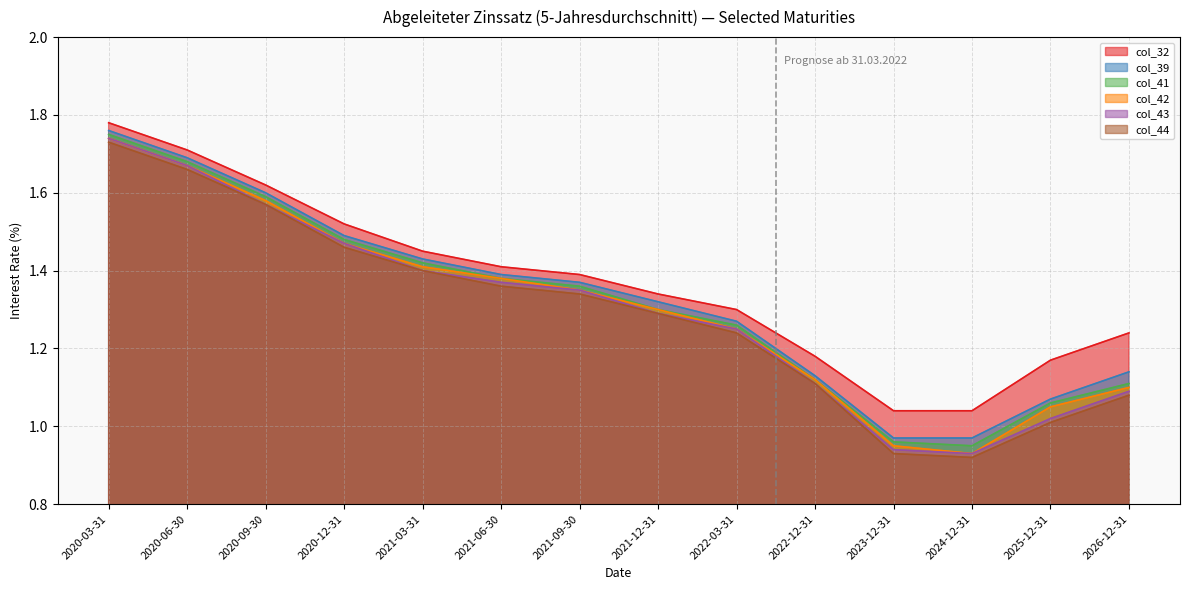

Where is col_43 nearest to the value 1?

2025-12-31